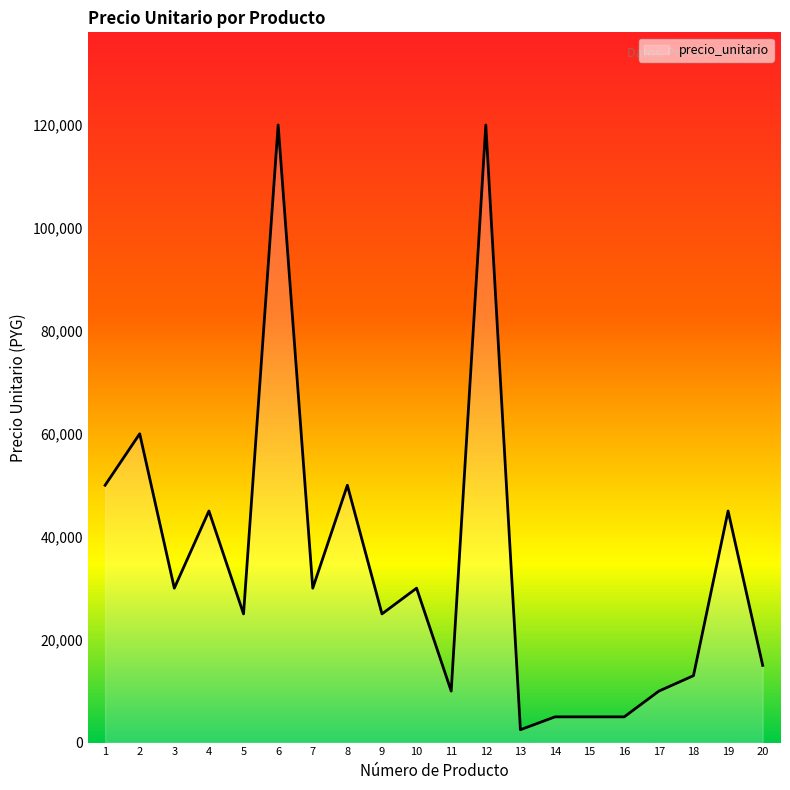

What is the difference between the maximum and minimum values?

117500